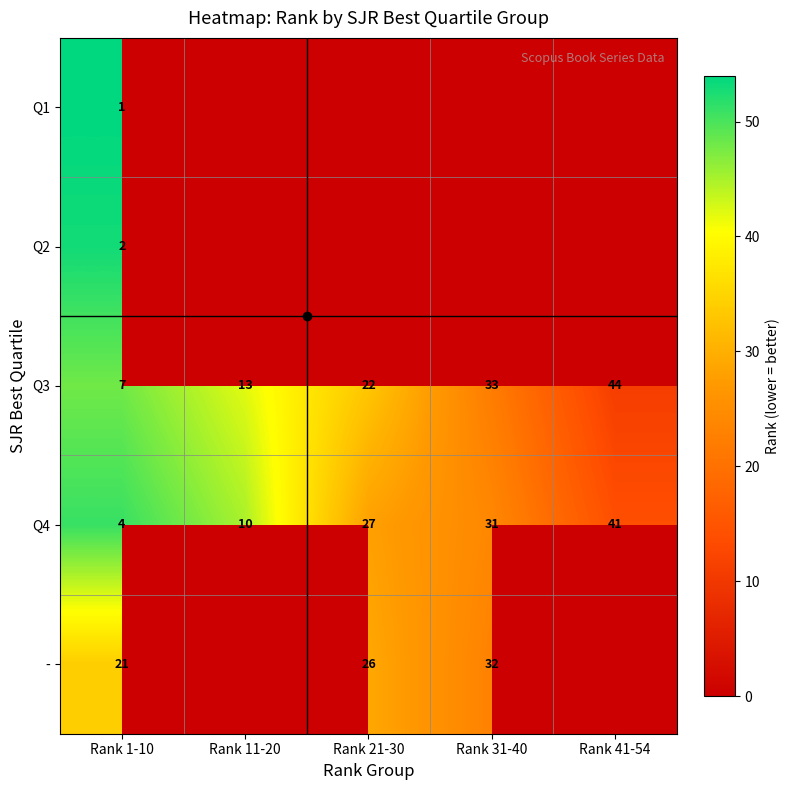

Is it true that Q3 equals 71.0 at Rank 11-20?

False